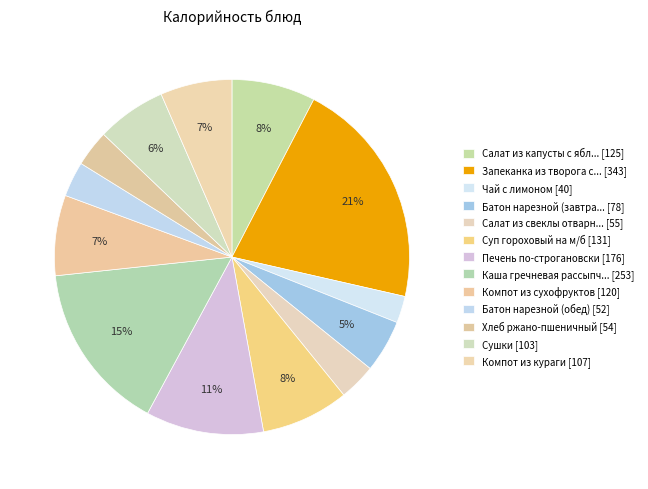

How many slices are in this pie chart?

13